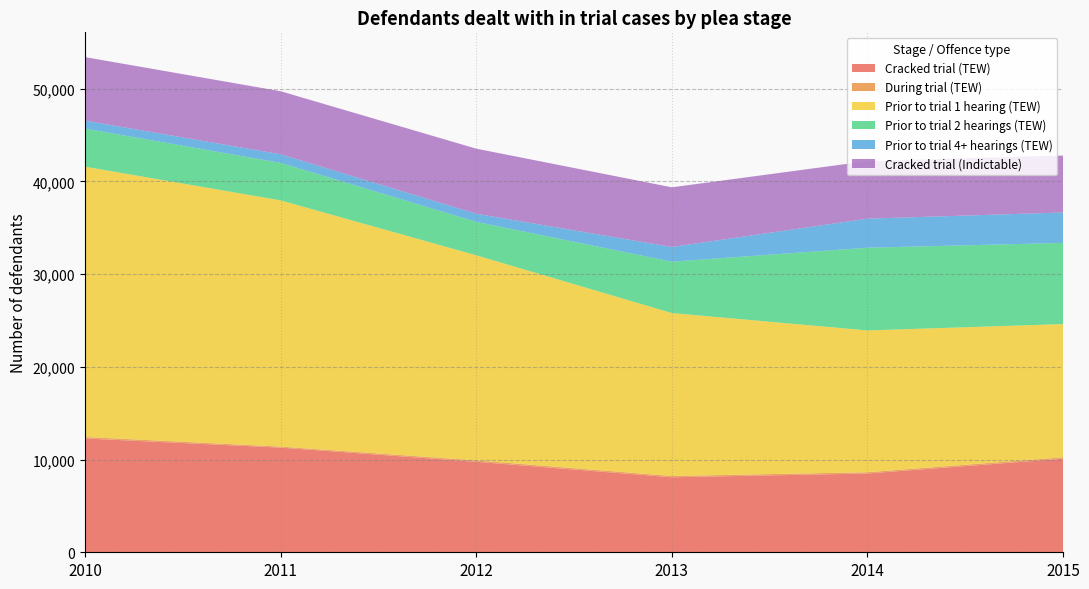

Reading left to right, what are all the values shown in this chart?

Cracked trial (TEW): 2010=12279	2011=11289	2012=9759	2013=8092	2014=8498	2015=10090
During trial (TEW): 2010=159	2011=114	2012=156	2013=137	2014=138	2015=156
Prior to trial 1 hearing (TEW): 2010=29162	2011=26562	2012=22124	2013=17581	2014=15295	2015=14375
Prior to trial 2 hearings (TEW): 2010=4107	2011=4044	2012=3607	2013=5539	2014=8923	2015=8754
Prior to trial 4+ hearings (TEW): 2010=860	2011=930	2012=879	2013=1588	2014=3138	2015=3279
Cracked trial (Indictable): 2010=6853	2011=6801	2012=7018	2013=6435	2014=6204	2015=6146